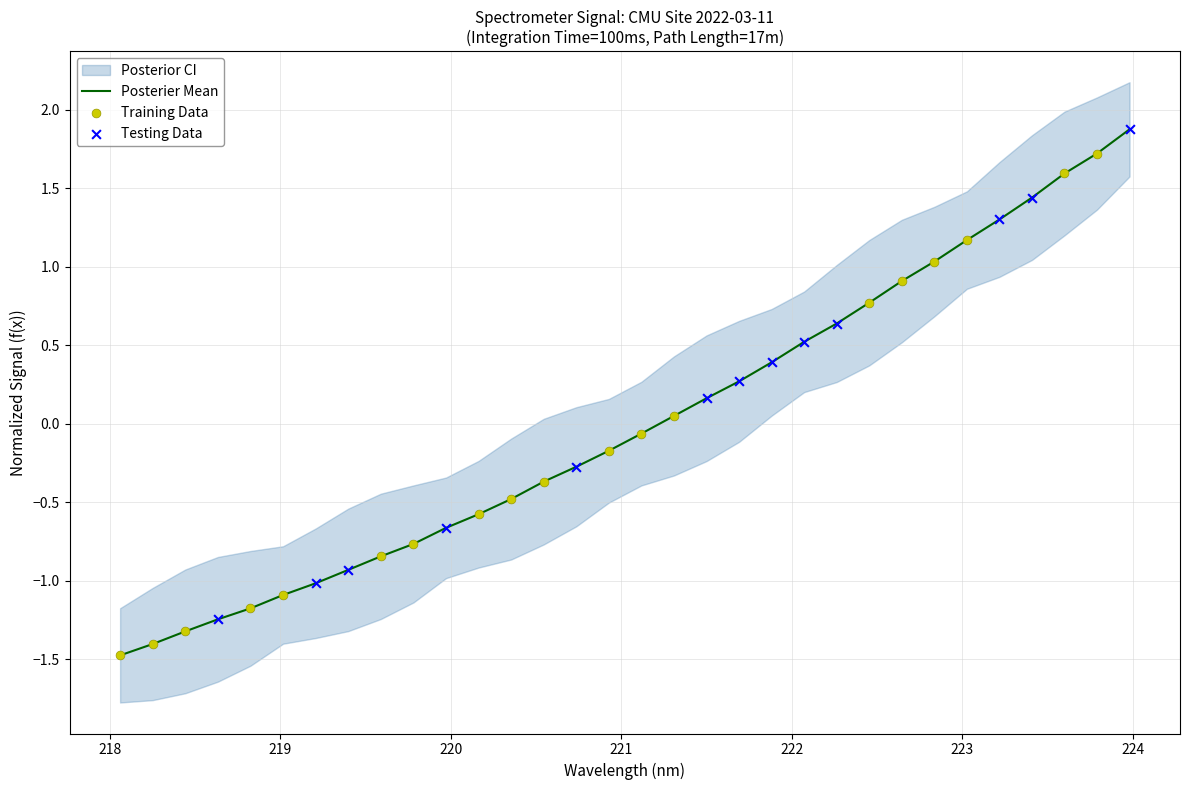

Which has a higher value, 218.2508 or 223.2172?

223.2172